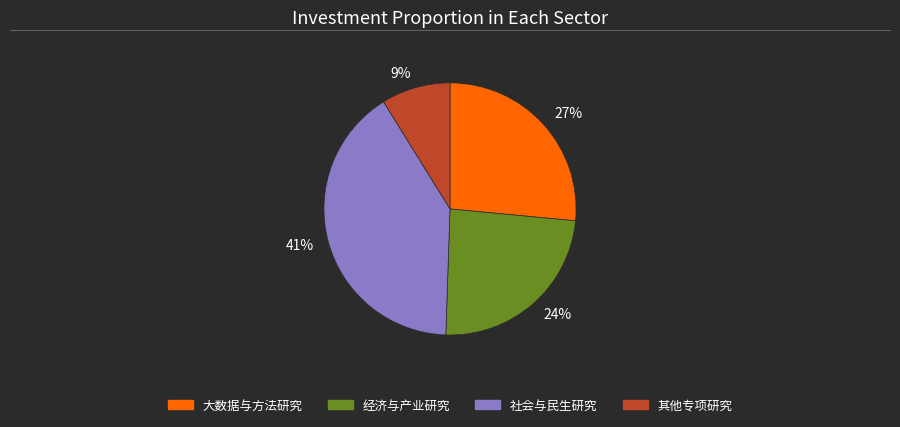

Combined, do 41% and 9% account for over 50%?

No